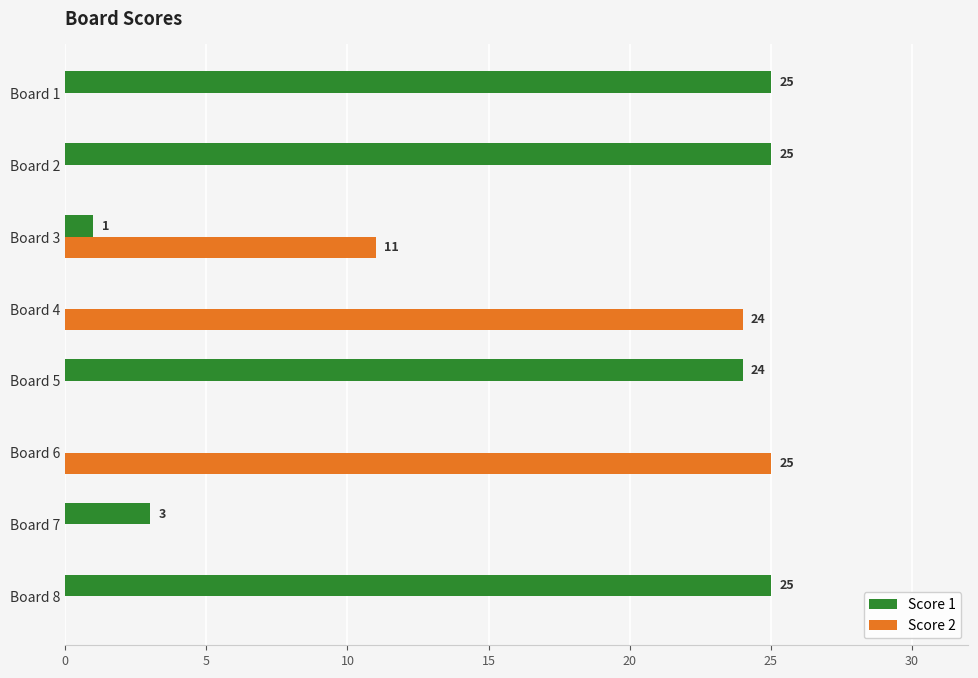

The value of Score 1 at Board 1 is 25. True or false?

True